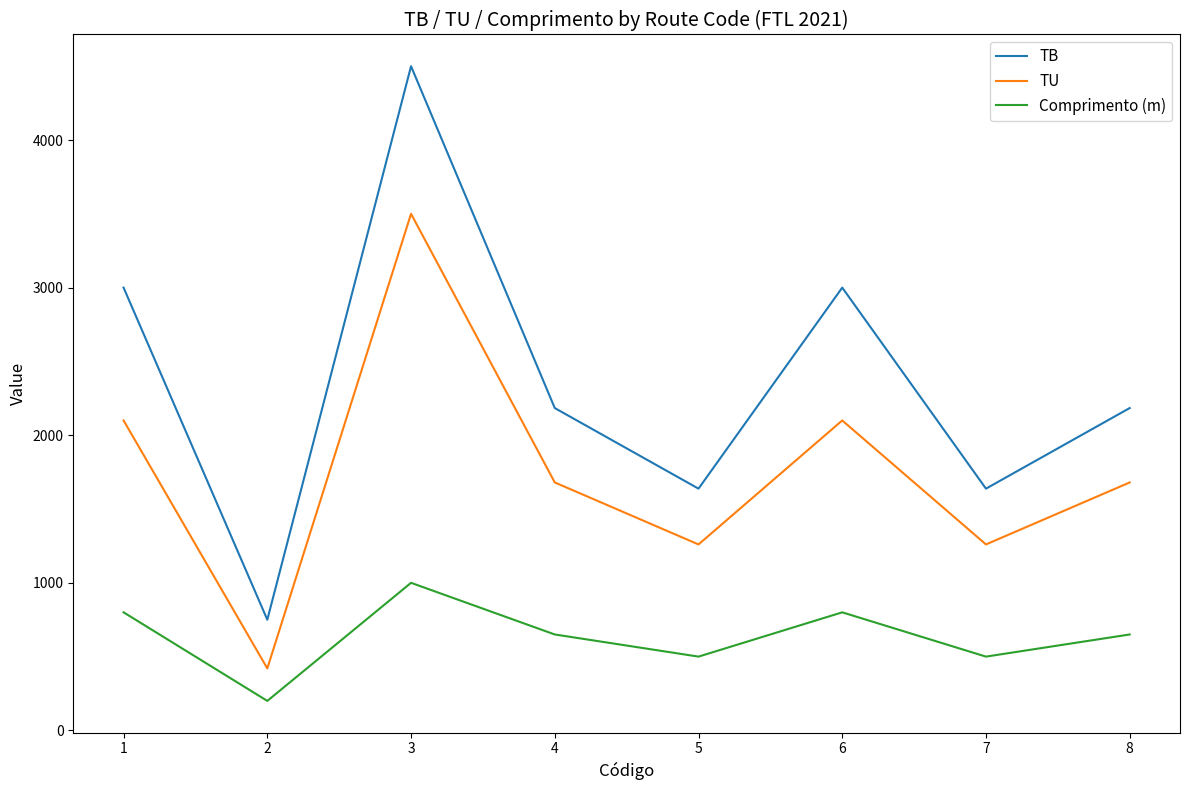

In Comprimento (m), how many points are lower than both neighbors (excluding endpoints)?

3